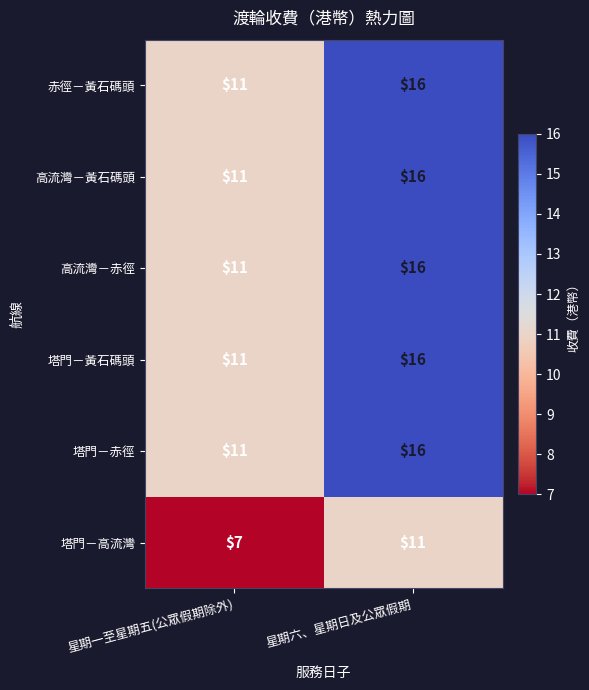

List the labels in order of 高流灣－赤徑 value, largest first.

星期六、星期日及公眾假期, 星期一至星期五(公眾假期除外)